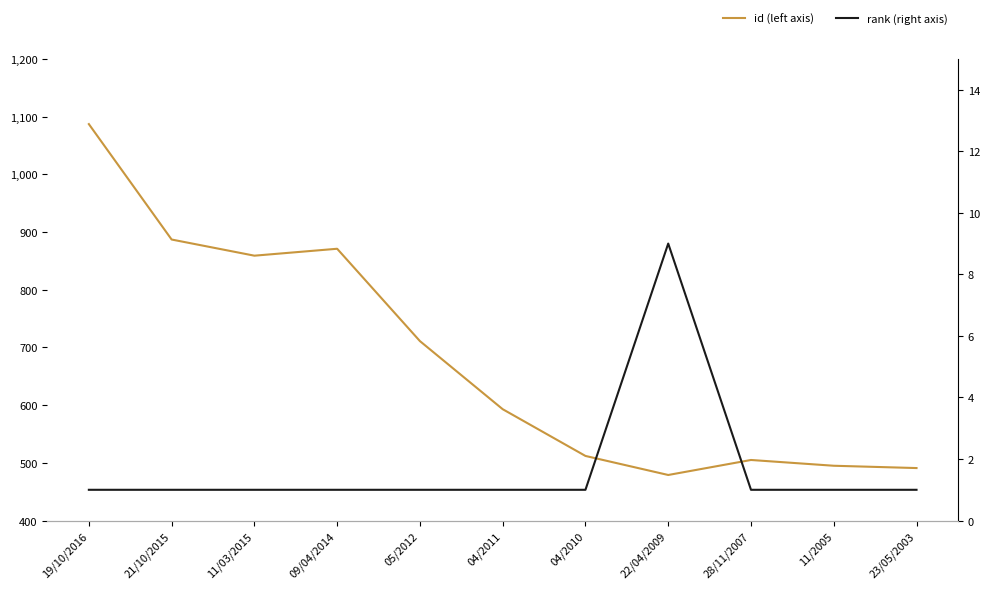

What is the label of the 8th point from the left?

22/04/2009